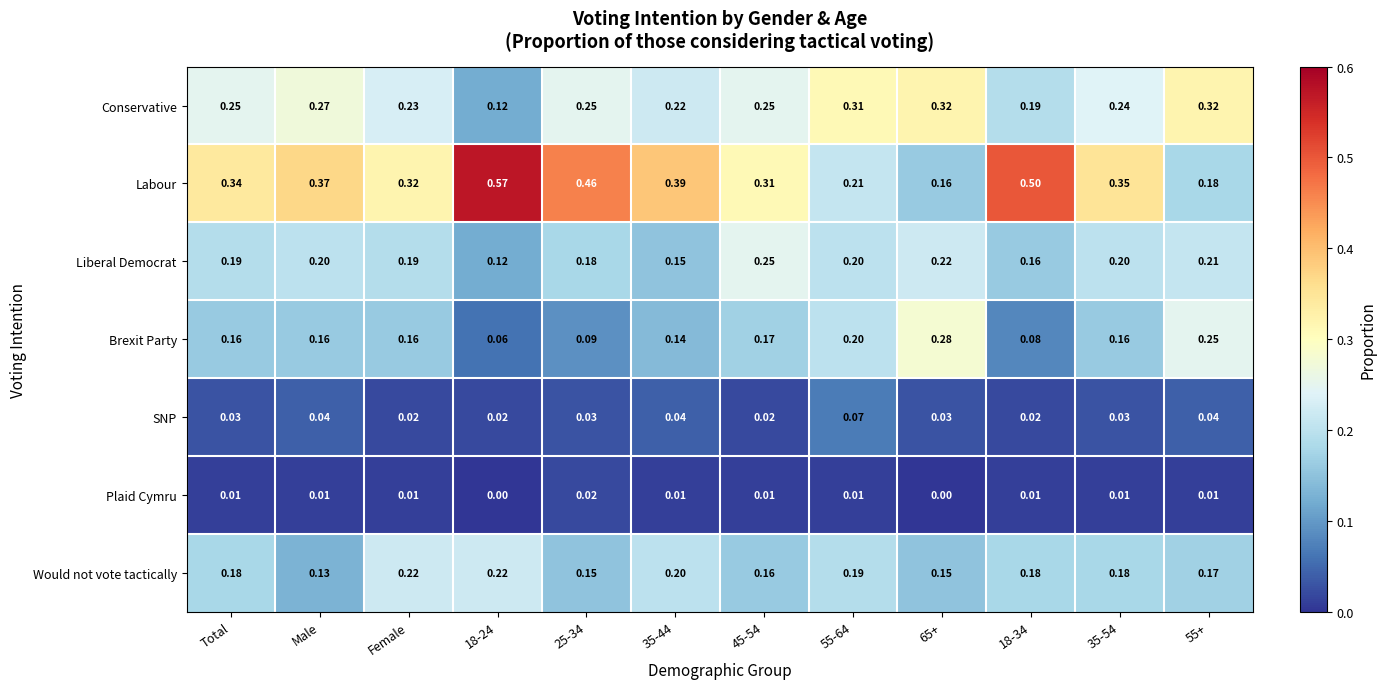

List the series in order of their peak value, highest first.

Labour, Conservative, Brexit Party, Liberal Democrat, Would not vote tactically, SNP, Plaid Cymru